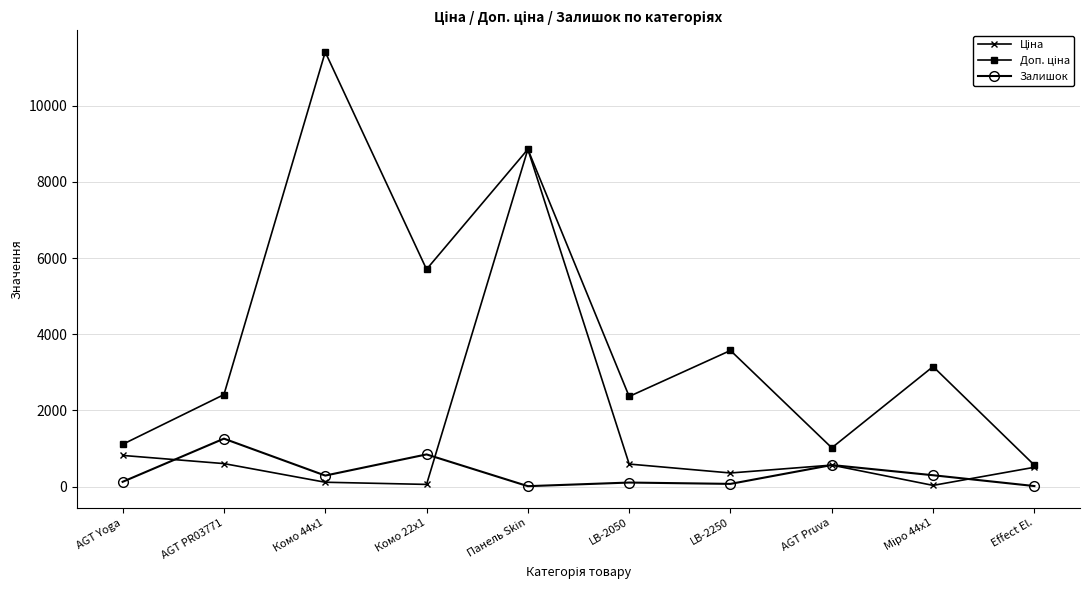

What is the difference between the highest and lowest values at AGT Pruva?

453.9